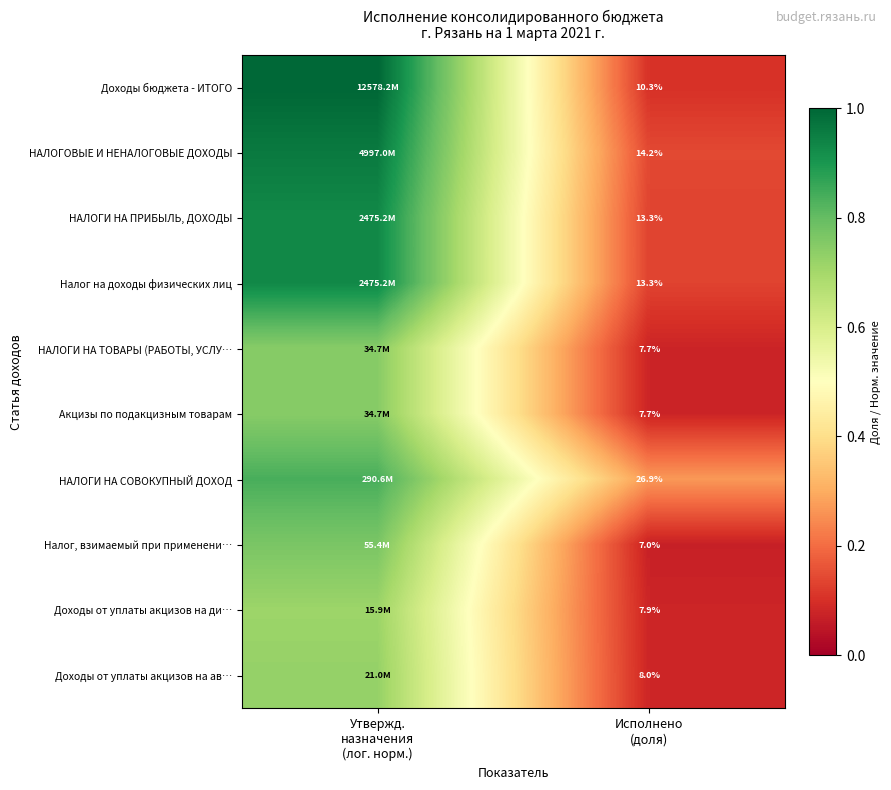

Rank the categories by НАЛОГИ НА ТОВАРЫ (РАБОТЫ, УСЛУ… value from lowest to highest.

Исполнено (доля), Утвержд. назначения (лог. норм.)